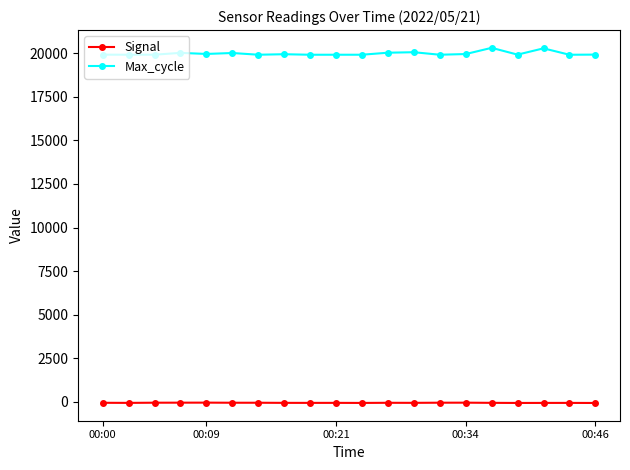

True or false: Signal has more than 0 points higher than both neighbors.

True